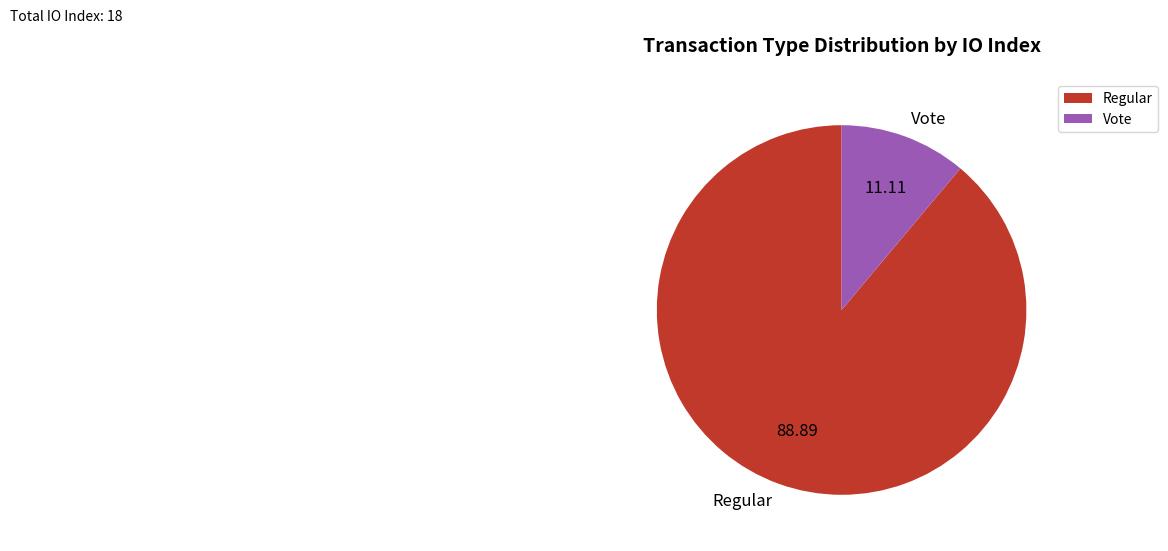

Which slice is the smallest?

Vote